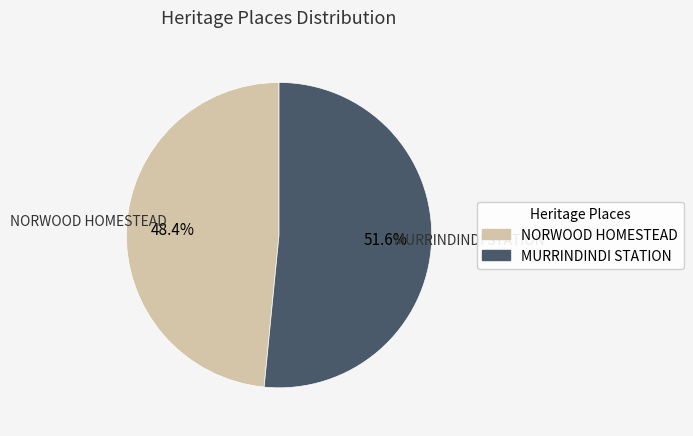

Which category has the smallest portion of the pie?

NORWOOD HOMESTEAD